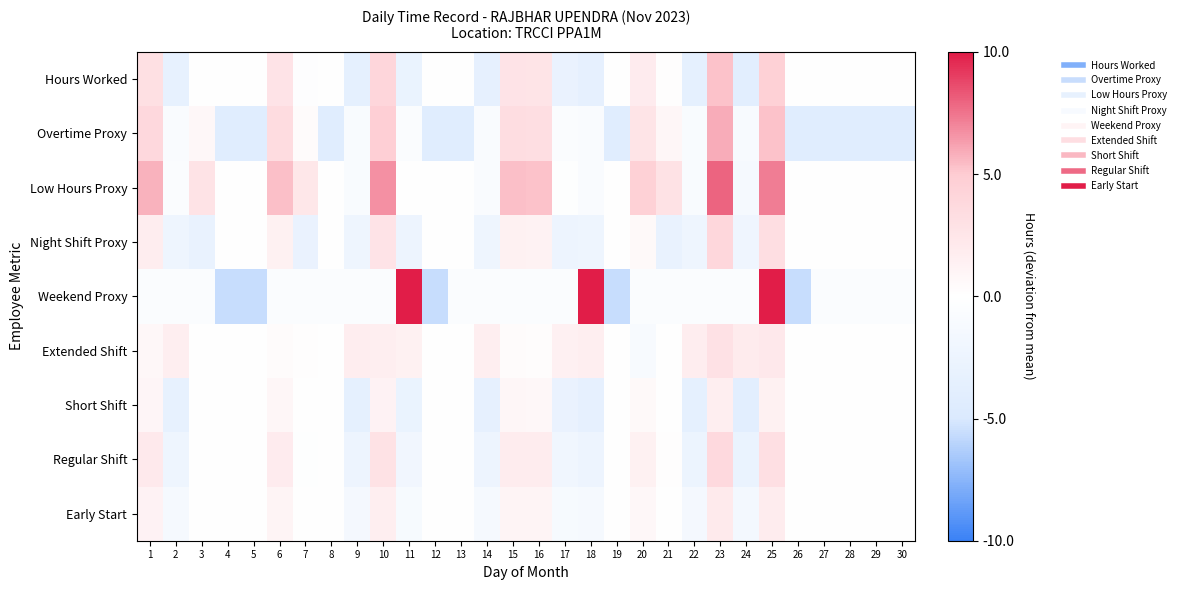

What is the spread (max minus min) of values at 15?

5.9